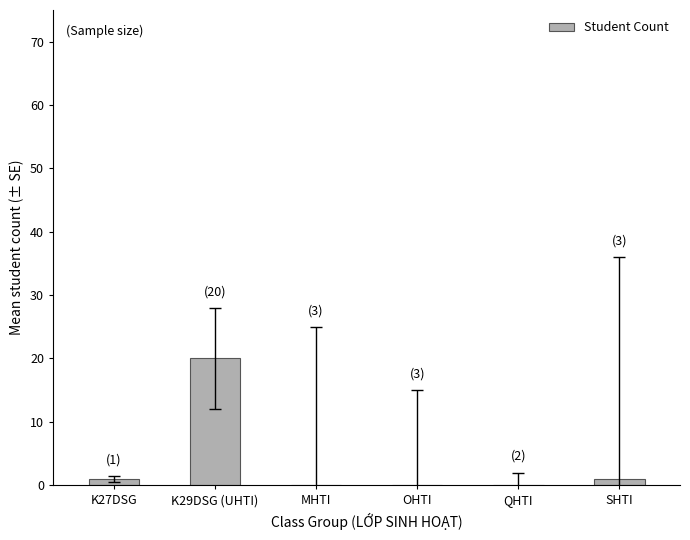

Reading left to right, list all the values displayed in this chart.

1	20	0	0	0	1